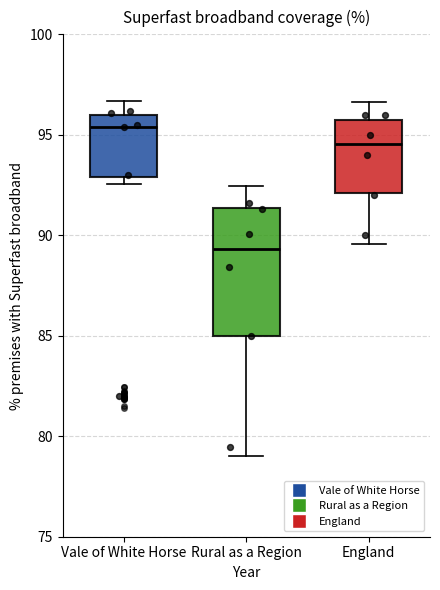

Which box is the tallest, from its lower edge to its upper edge?

Rural as a Region